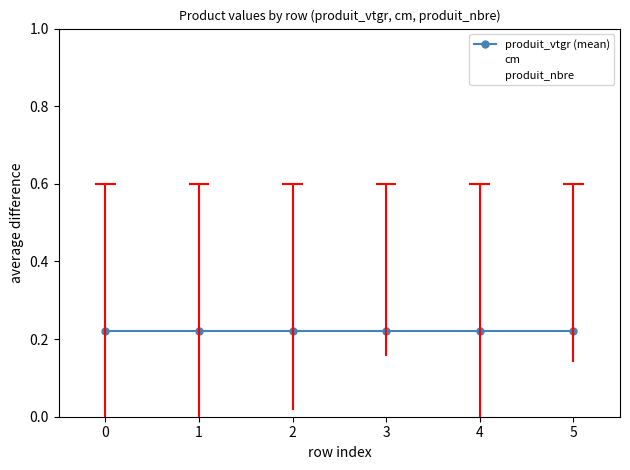

Is it true that produit_vtgr (mean) equals 0.1 at 4?

False